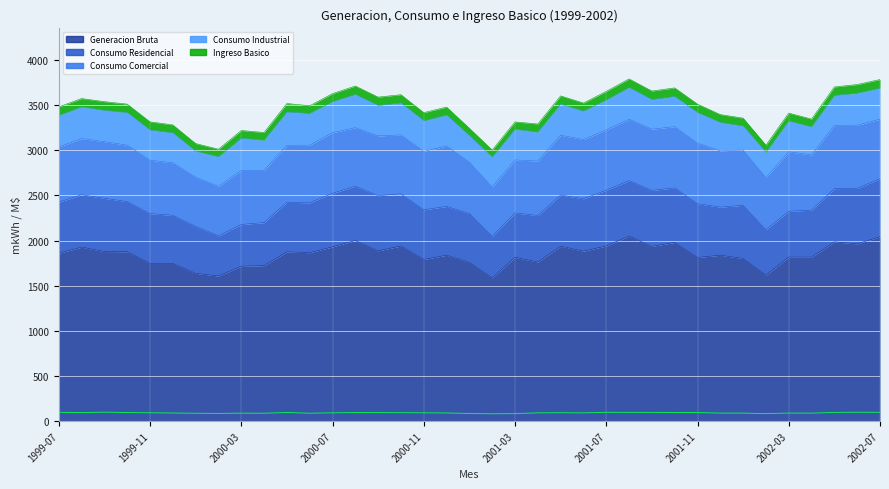

What position from the left is 1999-12?

6